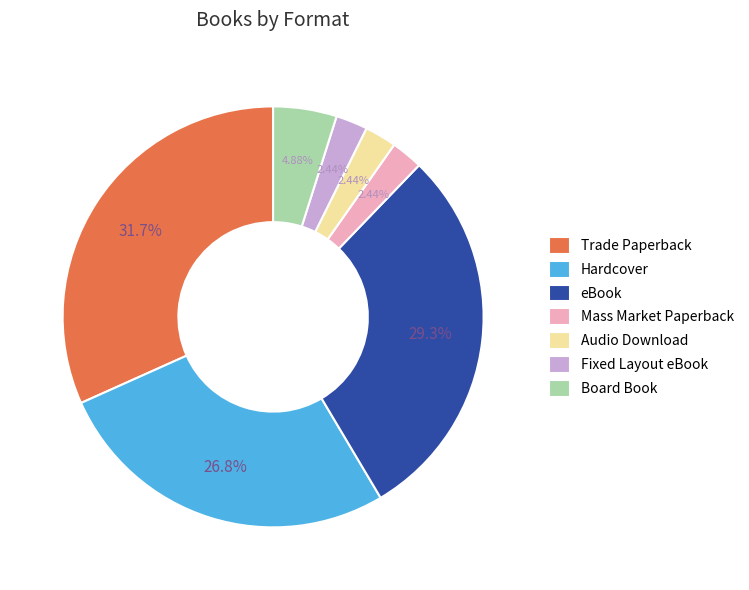

What percentage is the Trade Paperback slice, to the nearest percent?

32%